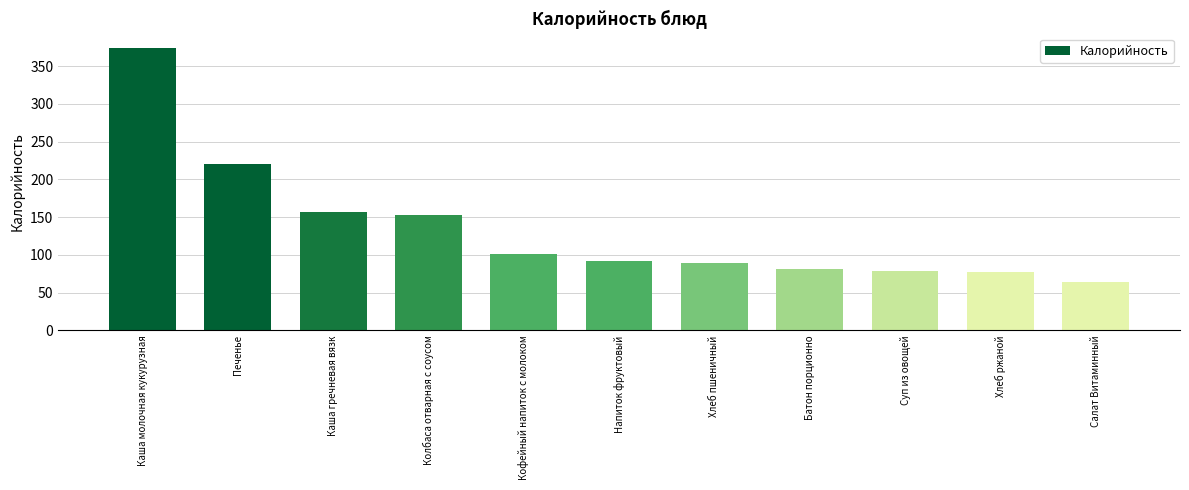

What is the label of the 9th bar from the left?

Суп из овощей